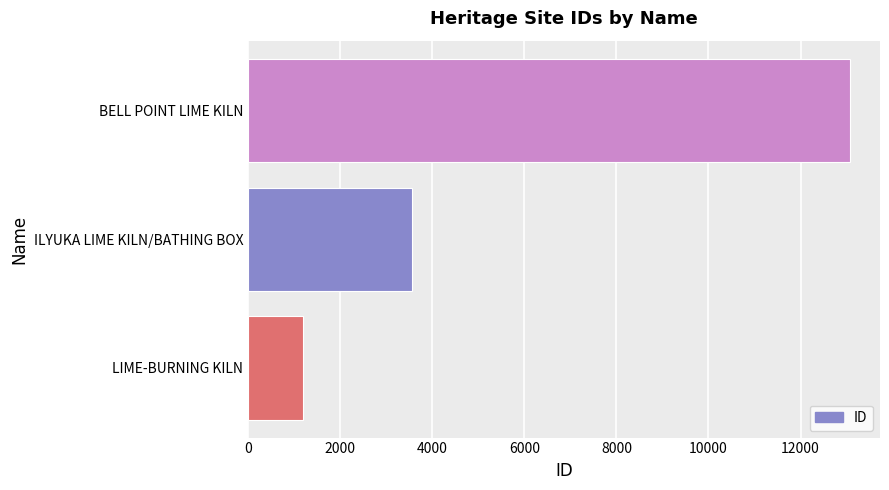

What is the difference between the maximum and minimum values?

11869